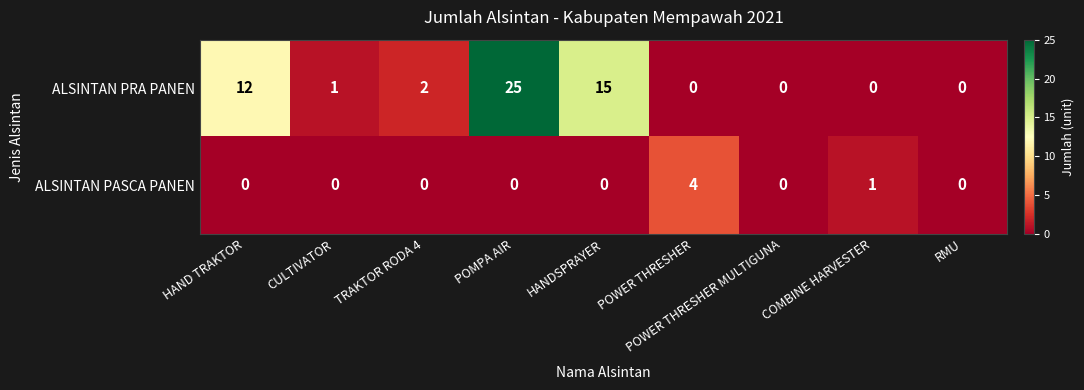

Which category has the highest value across all series?

POMPA AIR